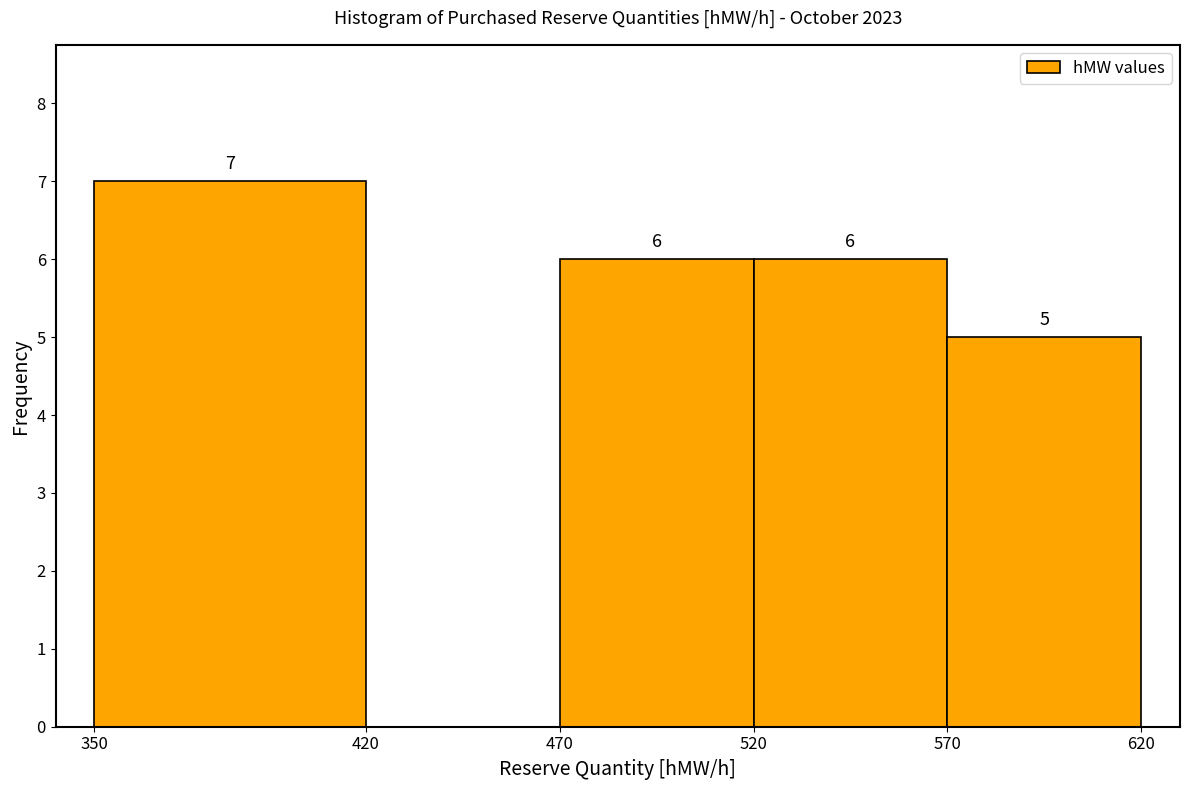

Which range on the x-axis has the tallest bar?

350 to 420